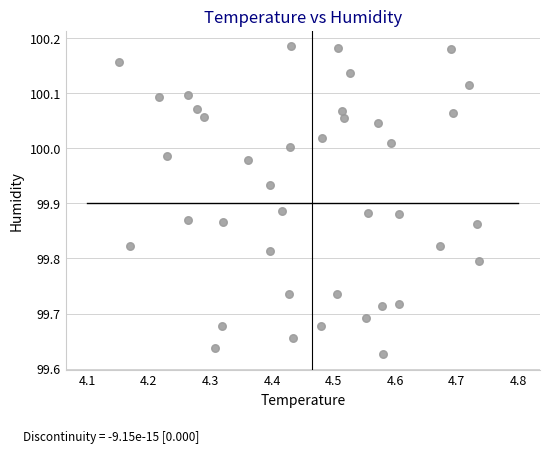

What is the range of X values (max minus min)?

0.6